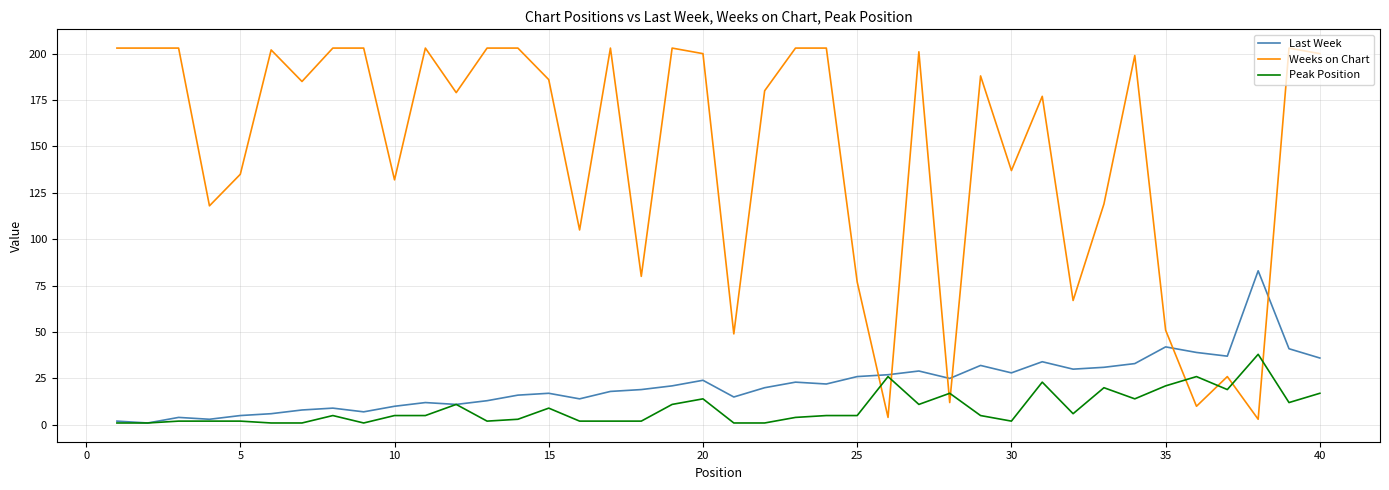

What is the greatest value displayed?

203